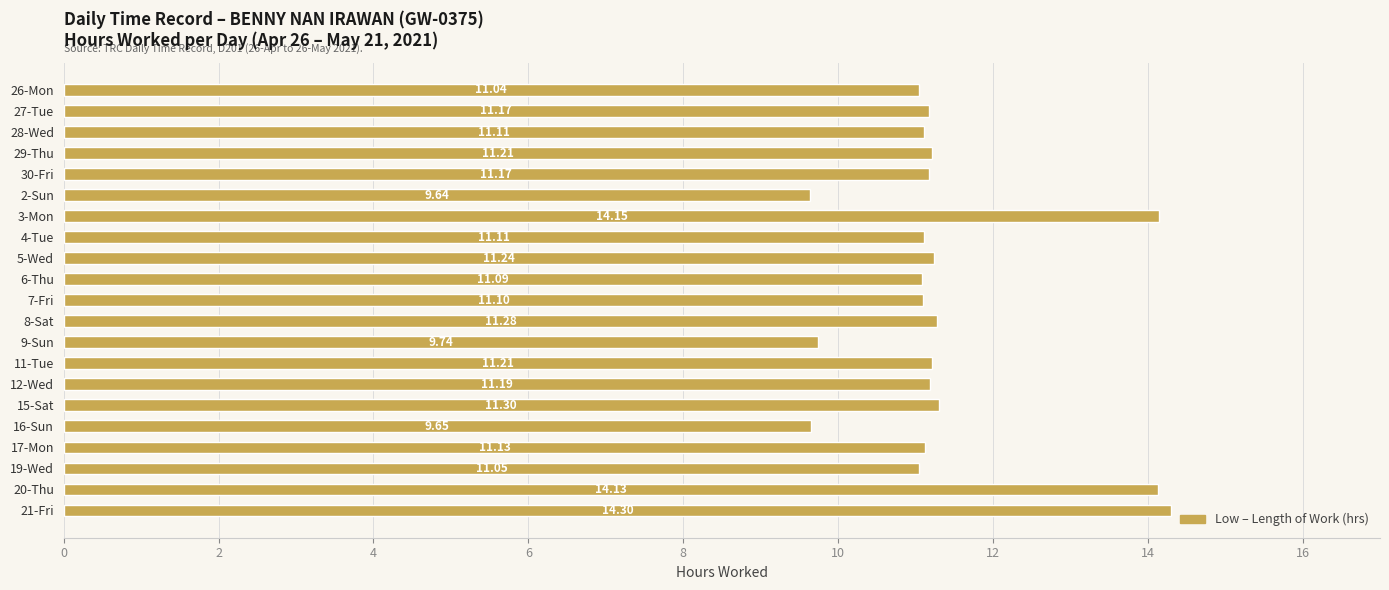

What is the change in value from 28-Wed to 9-Sun?

-1.4